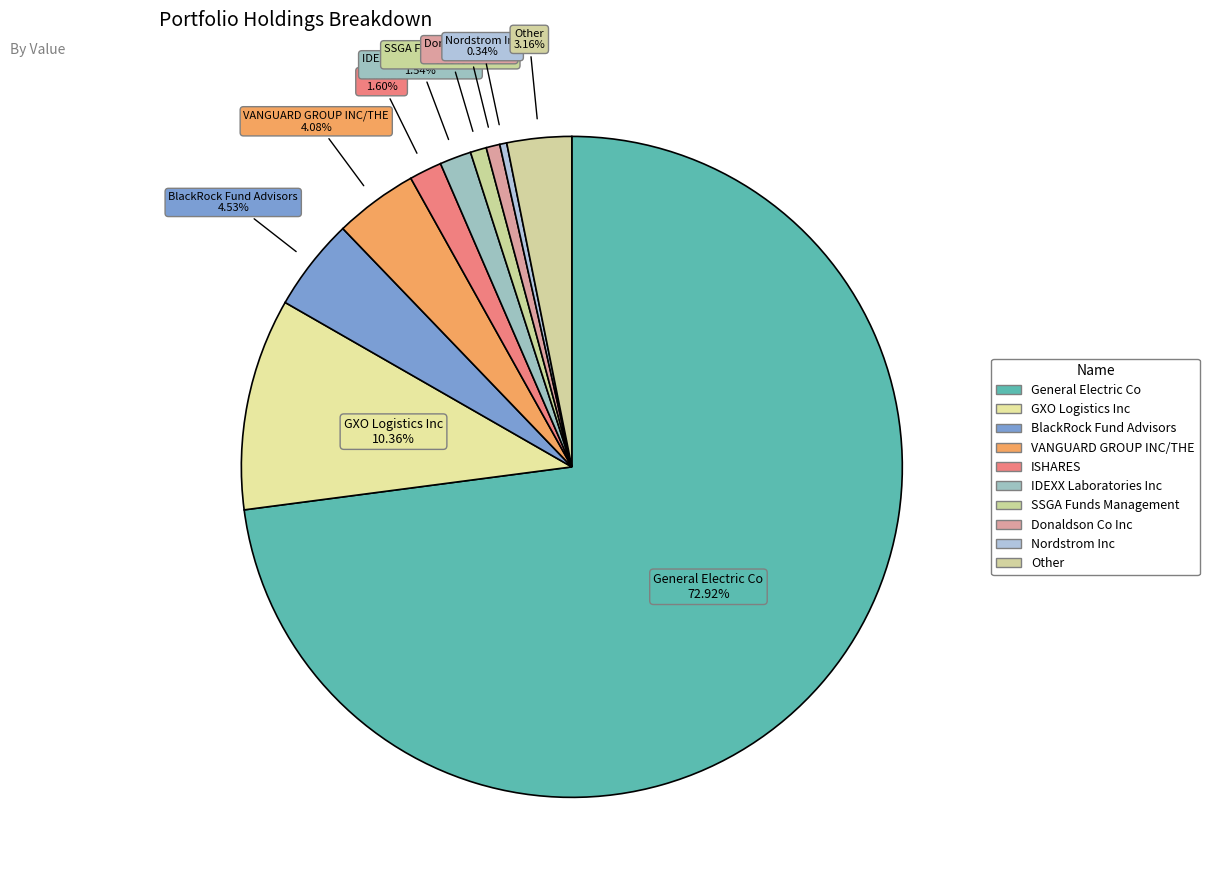

How much of the chart is everything except Nordstrom Inc?

99.7%